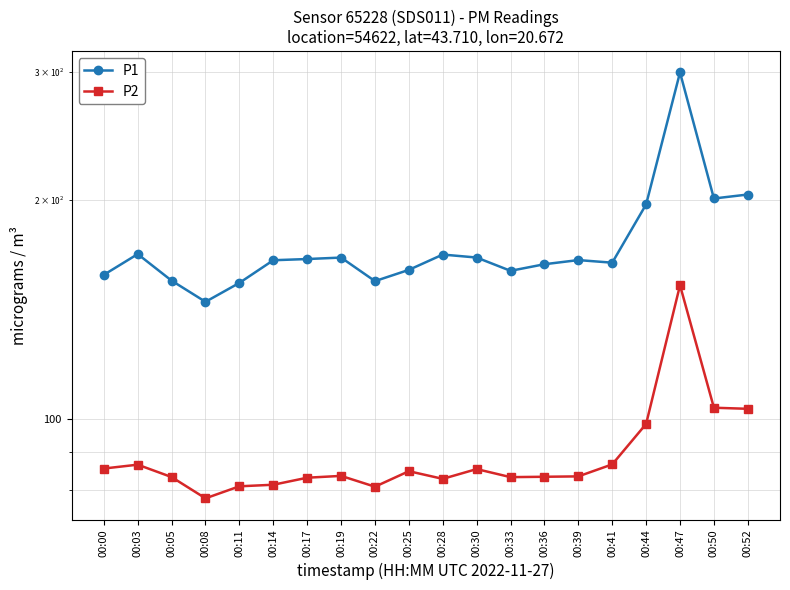

What is the spread (max minus min) of values at 00:19?

83.2